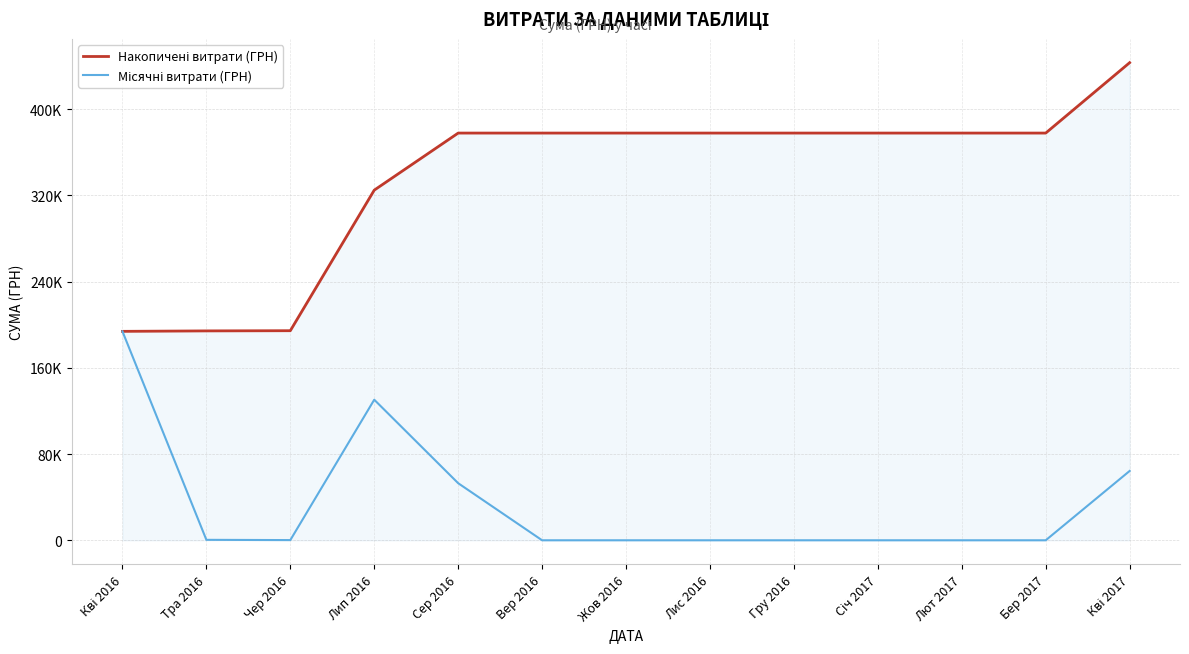

Reading left to right, extract all data points from this chart.

Накопичені витрати (ГРН): Кві 2016=193791.3	Тра 2016=194211.3	Чер 2016=194387.3	Лип 2016=324767.0	Сер 2016=377703.8	Вер 2016=377703.8	Жов 2016=377703.8	Лис 2016=377703.8	Гру 2016=377703.8	Січ 2017=377703.8	Лют 2017=377703.8	Бер 2017=377703.8	Кві 2017=442996.8
Місячні витрати (ГРН): Кві 2016=193791.3	Тра 2016=420.0	Чер 2016=176.0	Лип 2016=130379.7	Сер 2016=52936.8	Вер 2016=0.0	Жов 2016=0.0	Лис 2016=0.0	Гру 2016=0.0	Січ 2017=0.0	Лют 2017=0.0	Бер 2017=0.0	Кві 2017=64293.0